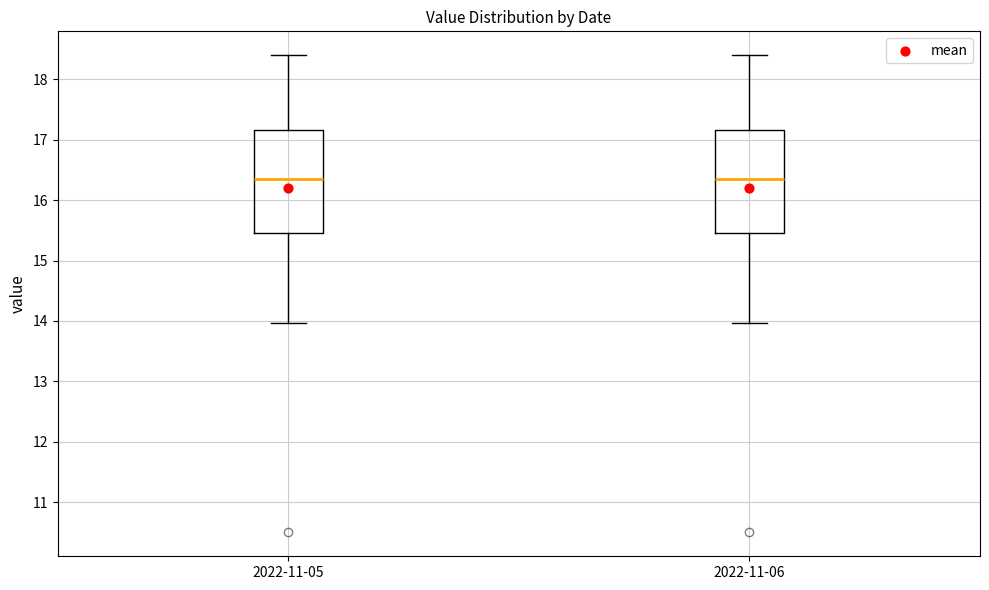

Reading left to right, transcribe this box plot: for each box, give where its median line is, the range the box spans, and where its two whiskers end, as read against the y-axis. The values are not printed on the chart, so give them approximately, as read against the axis.

2022-11-05: median 16.4, box 15.5 to 17.2, whiskers 14.0 to 18.4
2022-11-06: median 16.4, box 15.5 to 17.2, whiskers 14.0 to 18.4